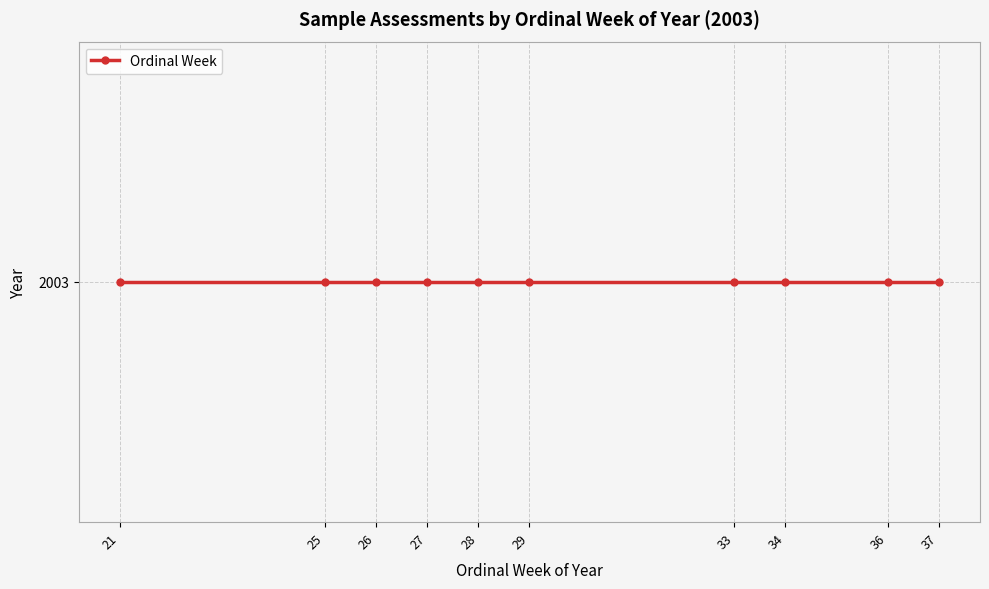

Does the chart display data point markers on the line(s)?

Yes